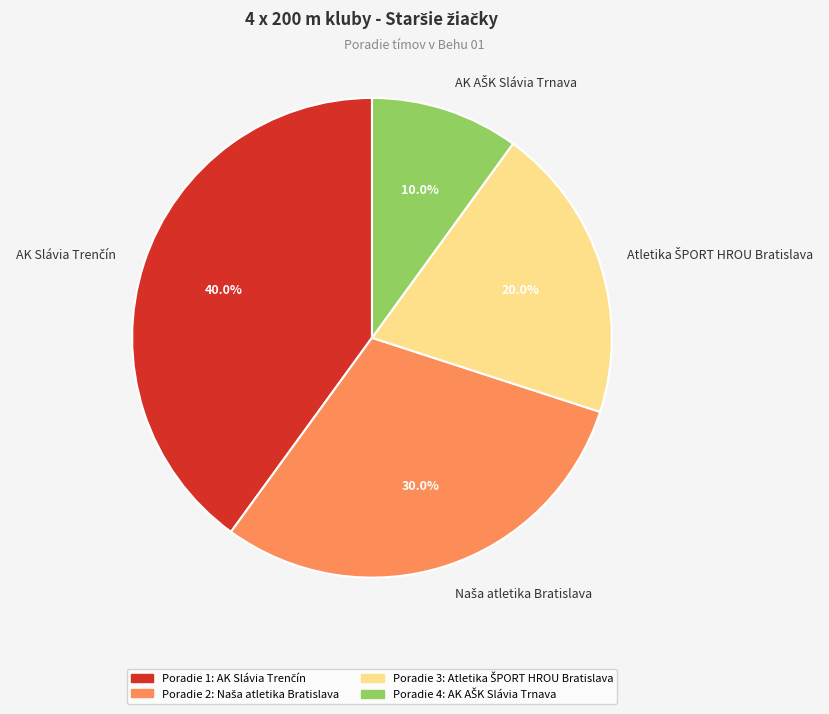

How many slices are in this pie chart?

4